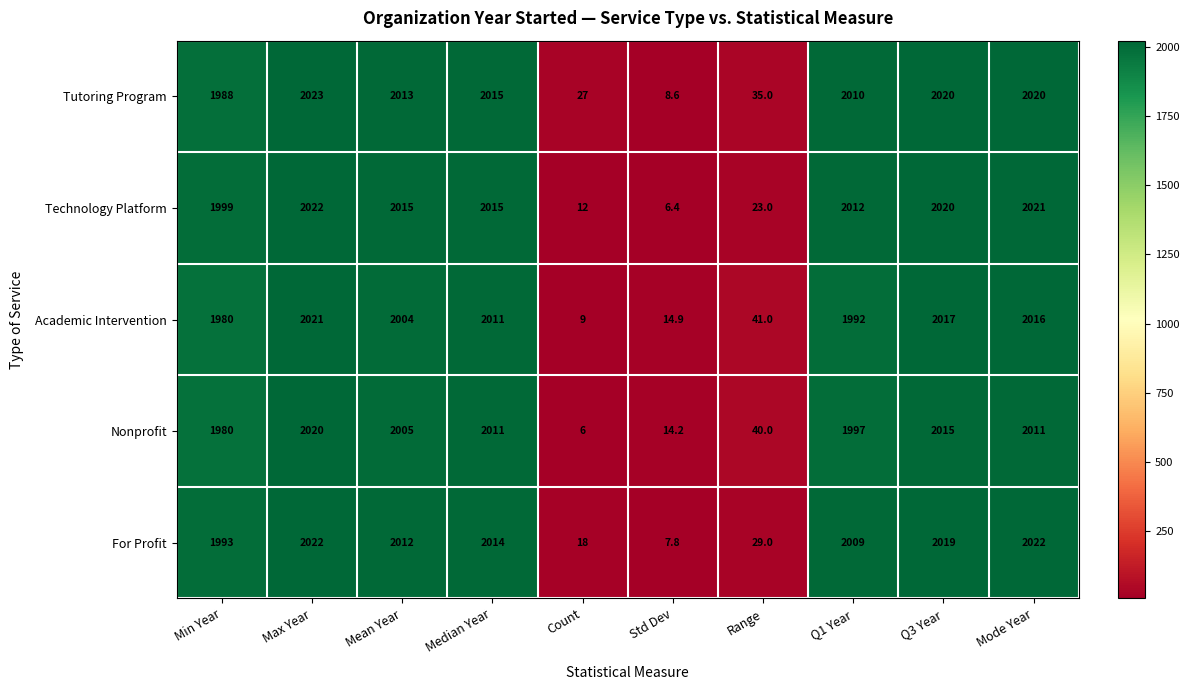

What is the difference between the maximum and second lowest values in the Academic Intervention series?

2006.1